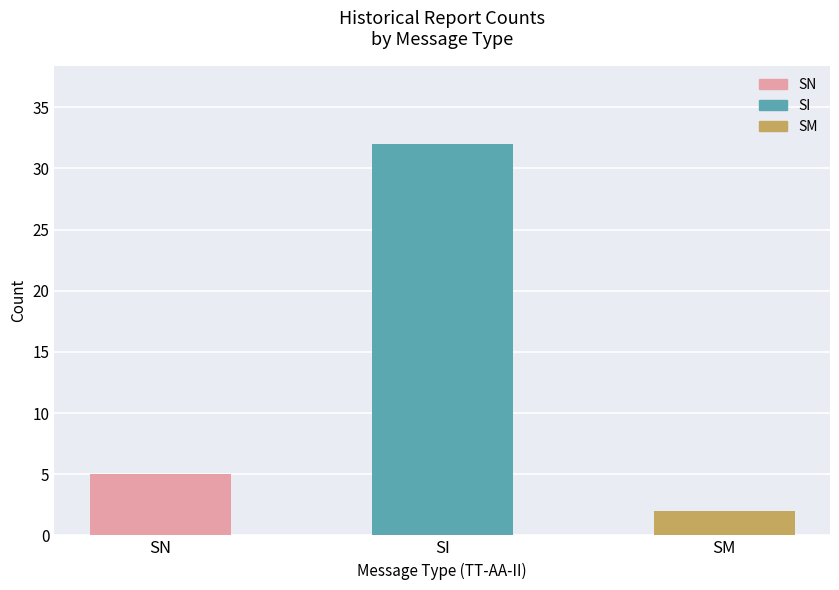

Rank the categories by value from highest to lowest.

SI, SN, SM